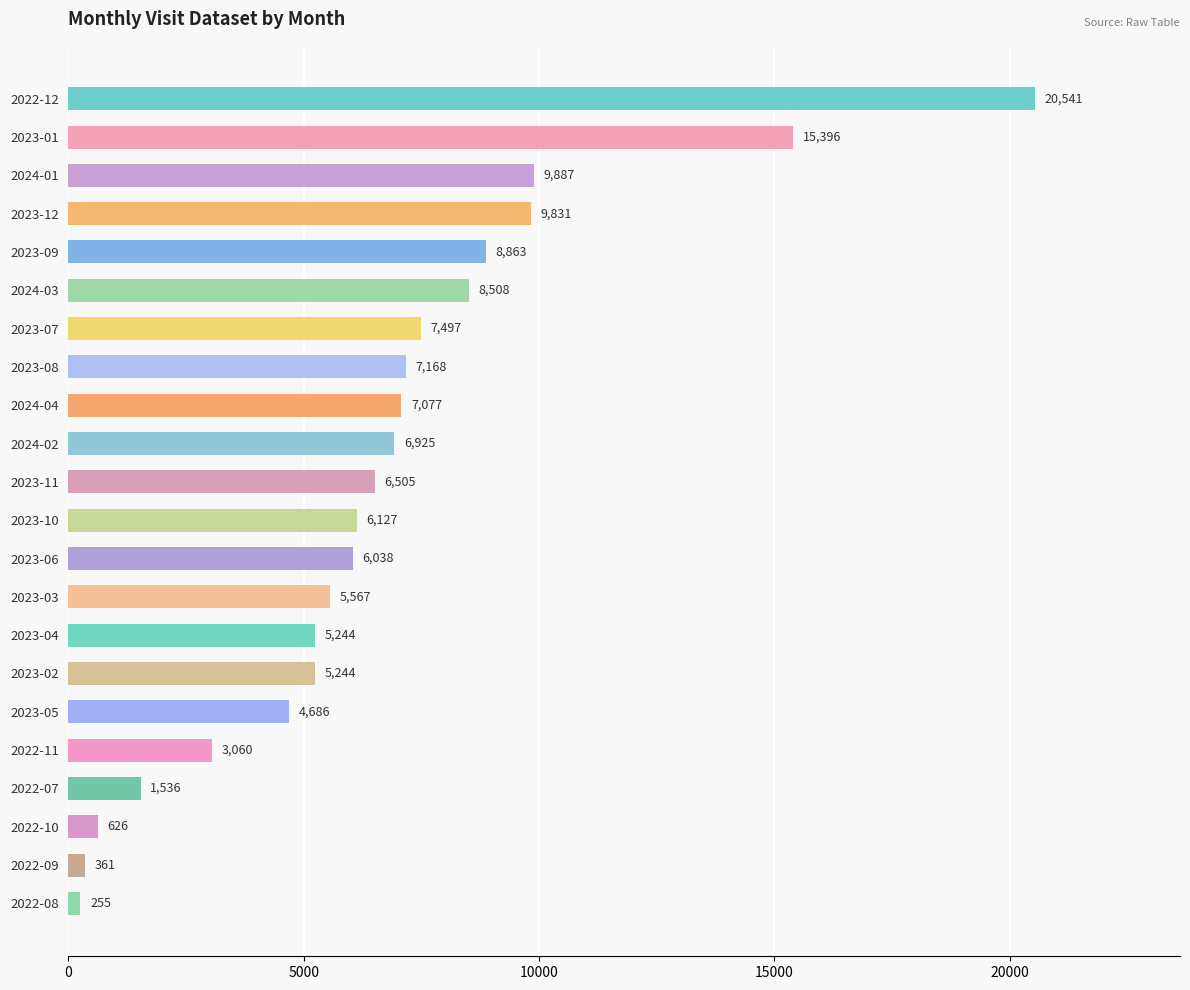

What is the difference between the values at 2022-10 and 2023-03?

4941